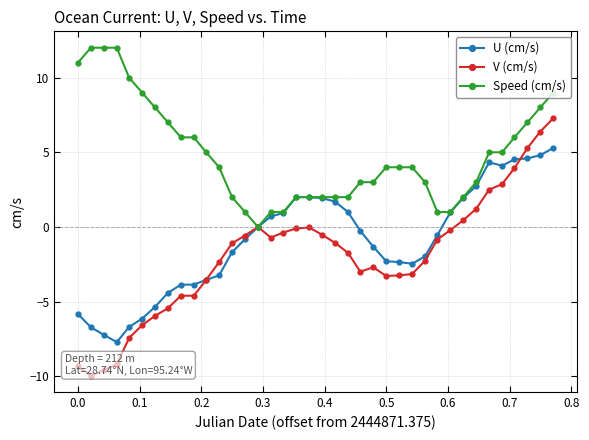

Is the value of V (cm/s) at 0.0 greater than the value of Speed (cm/s) at 0.4?

No